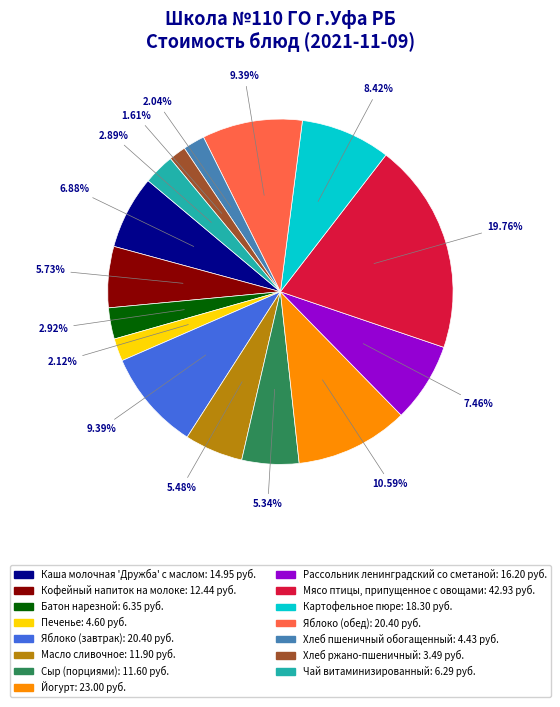

How much of the chart is everything except Хлеб пшеничный обогащенный?

98.0%